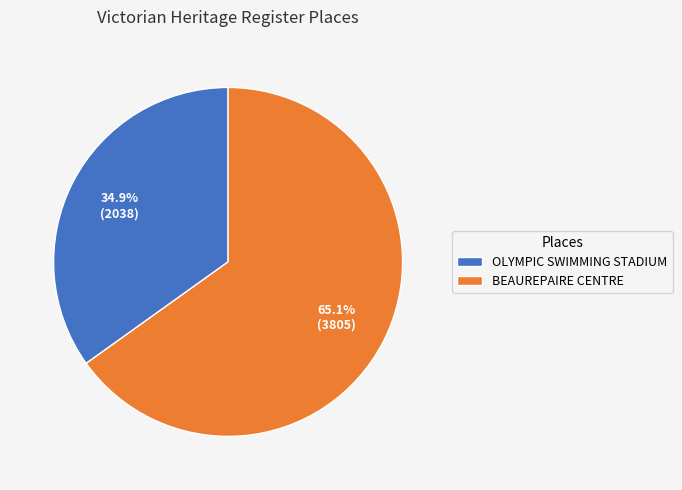

To the nearest percent, what is the combined percentage of BEAUREPAIRE CENTRE and OLYMPIC SWIMMING STADIUM?

100%